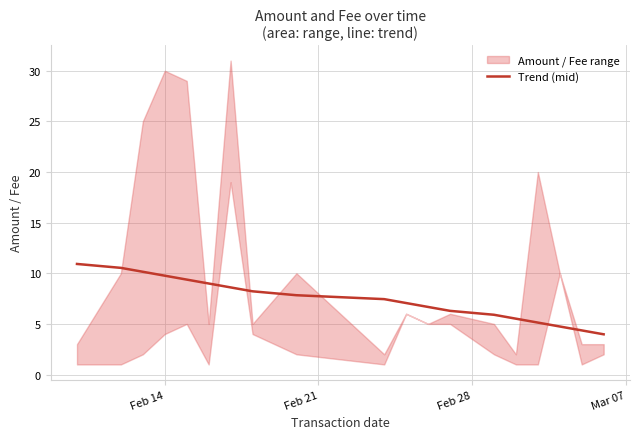

What is the highest value of the Trend (mid) series?

10.9